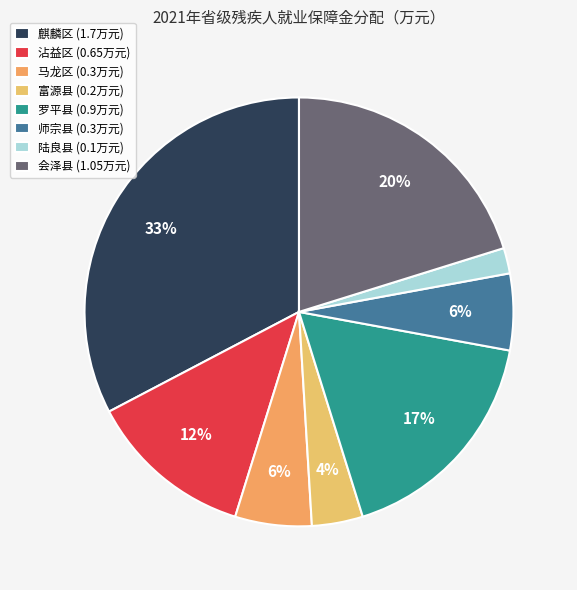

To the nearest percent, what is the difference between the largest and smallest slice percentages?

31%